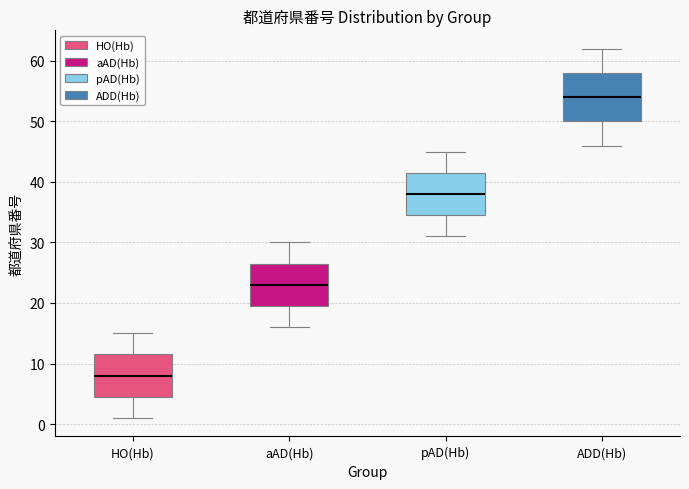

Which box has the lowest median line?

HO(Hb)